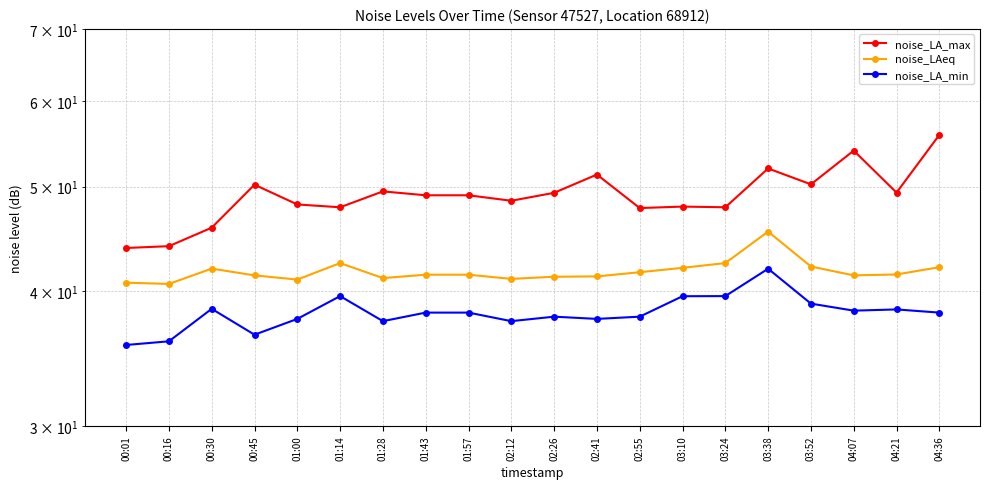

At 03:10, list the series in order from smallest to largest.

noise_LA_min, noise_LAeq, noise_LA_max